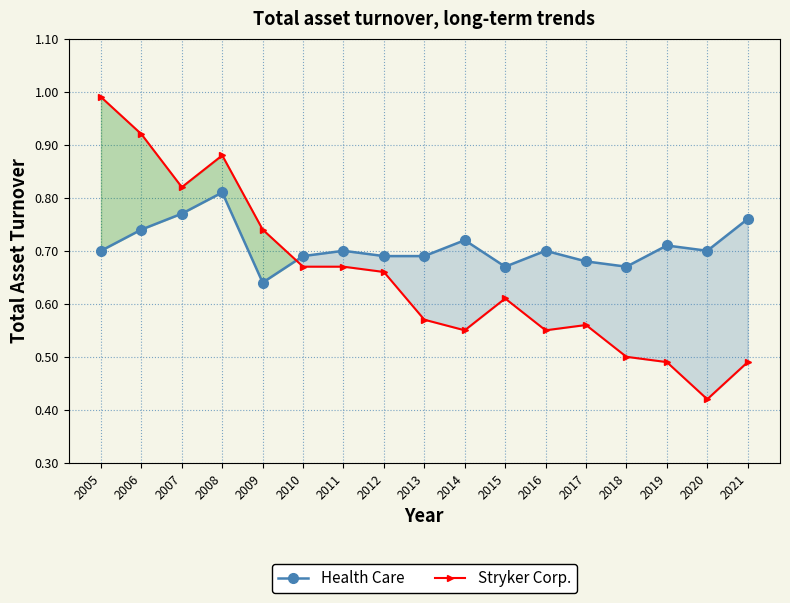

Reading right to left, list all the values displayed in this chart.

Health Care: 0.8	0.7	0.7	0.7	0.7	0.7	0.7	0.7	0.7	0.7	0.7	0.7	0.6	0.8	0.8	0.7	0.7
Stryker Corp.: 0.5	0.4	0.5	0.5	0.6	0.6	0.6	0.6	0.6	0.7	0.7	0.7	0.7	0.9	0.8	0.9	1.0